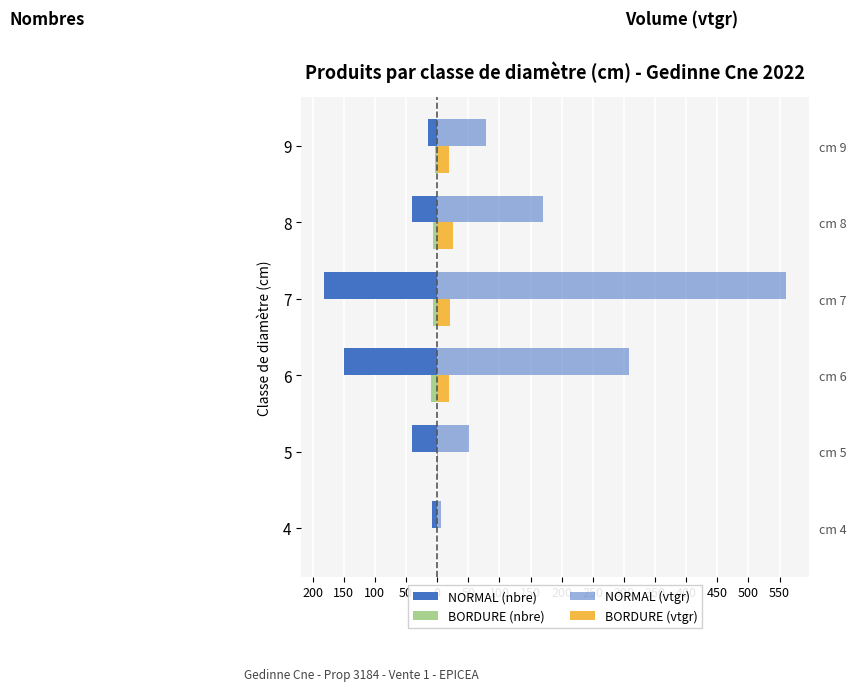

What is the difference between the second highest and second lowest values in the NORMAL (vtgr) series?

257.7